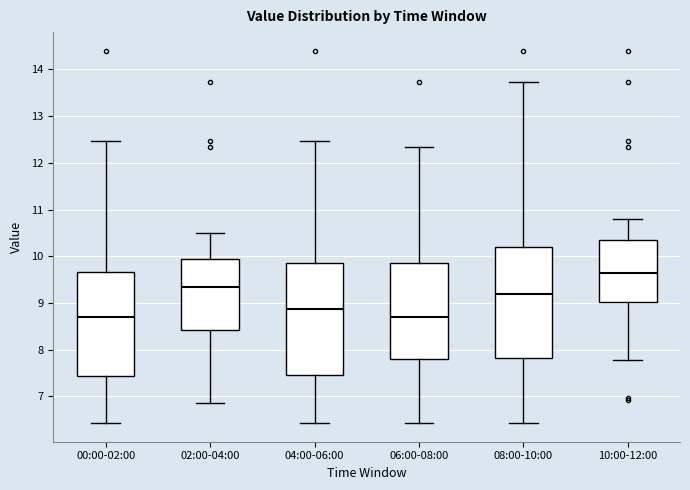

Reading left to right, transcribe this box plot: for each box, give where its median line is, the range the box spans, and where its two whiskers end, as read against the y-axis. The values are not printed on the chart, so give them approximately, as read against the axis.

00:00-02:00: median 8.7, box 7.4 to 9.7, whiskers 6.4 to 12.5
02:00-04:00: median 9.3, box 8.4 to 10.0, whiskers 6.9 to 10.5
04:00-06:00: median 8.9, box 7.5 to 9.9, whiskers 6.4 to 12.5
06:00-08:00: median 8.7, box 7.8 to 9.9, whiskers 6.4 to 12.3
08:00-10:00: median 9.2, box 7.8 to 10.2, whiskers 6.4 to 13.7
10:00-12:00: median 9.6, box 9.0 to 10.3, whiskers 7.8 to 10.8